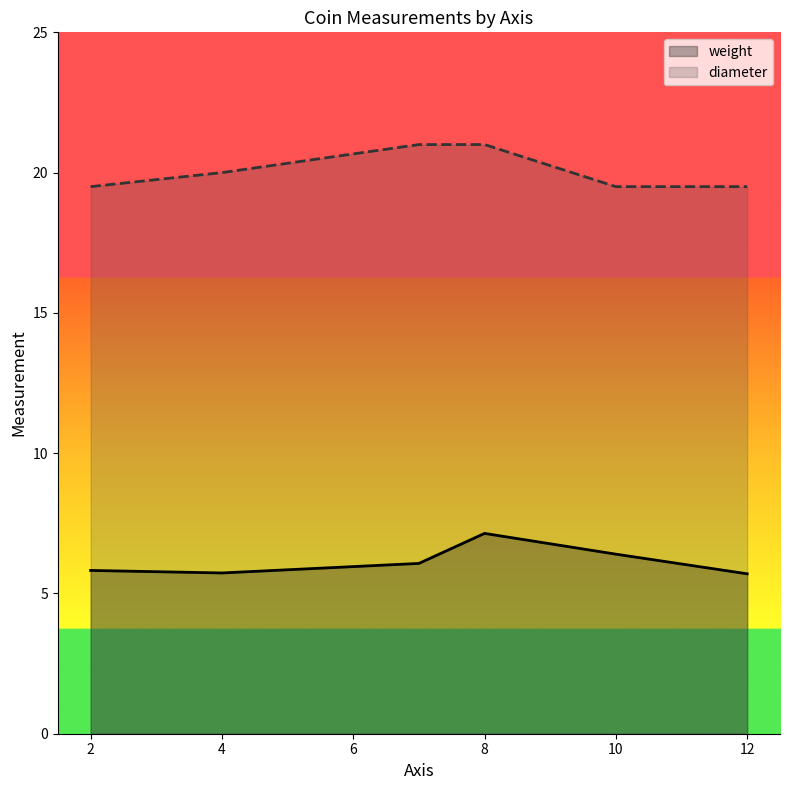

What is the value of the weight point at the 1st from the left?

5.8